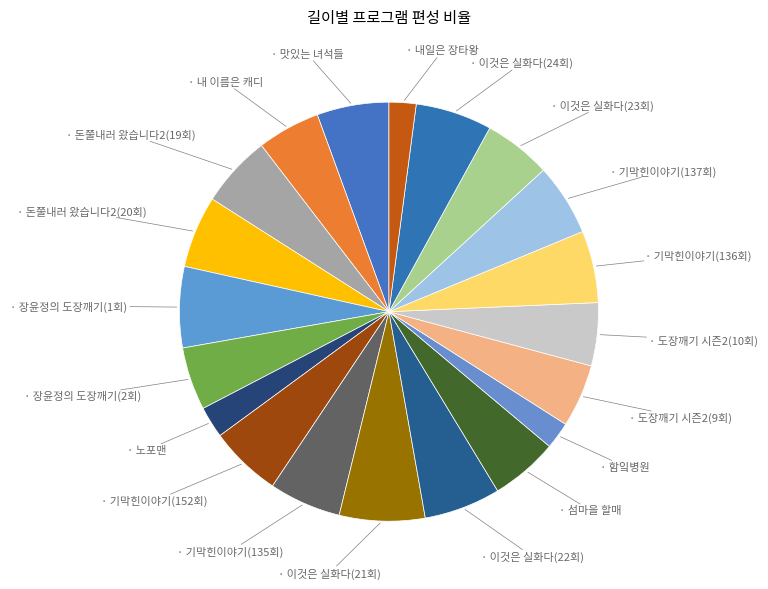

Which category has the biggest portion of the pie?

이것은 실화다(21회)